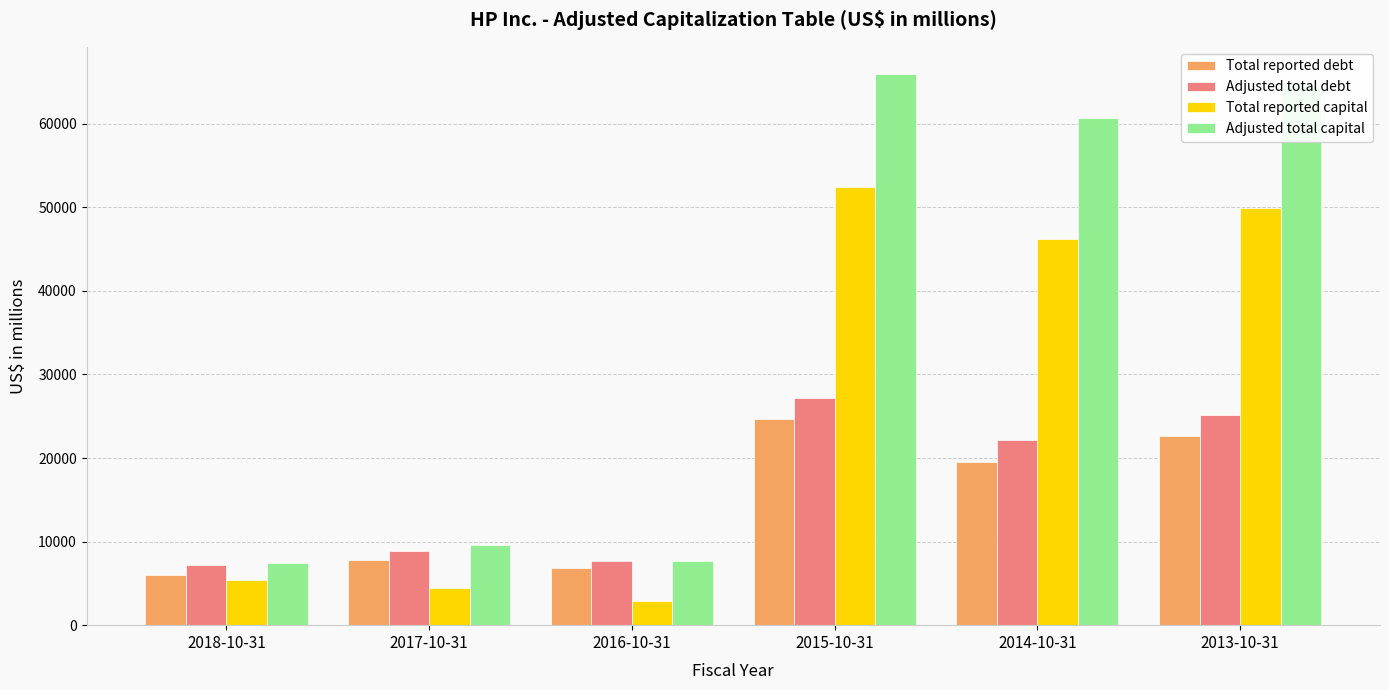

The Total reported capital series shows 84308 at 2015-10-31. True or false?

False